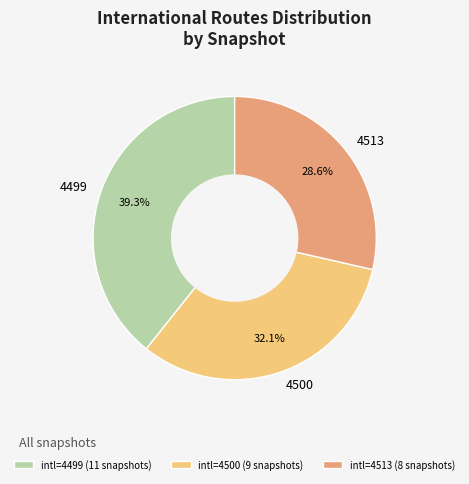

Is there a majority slice in this chart?

No